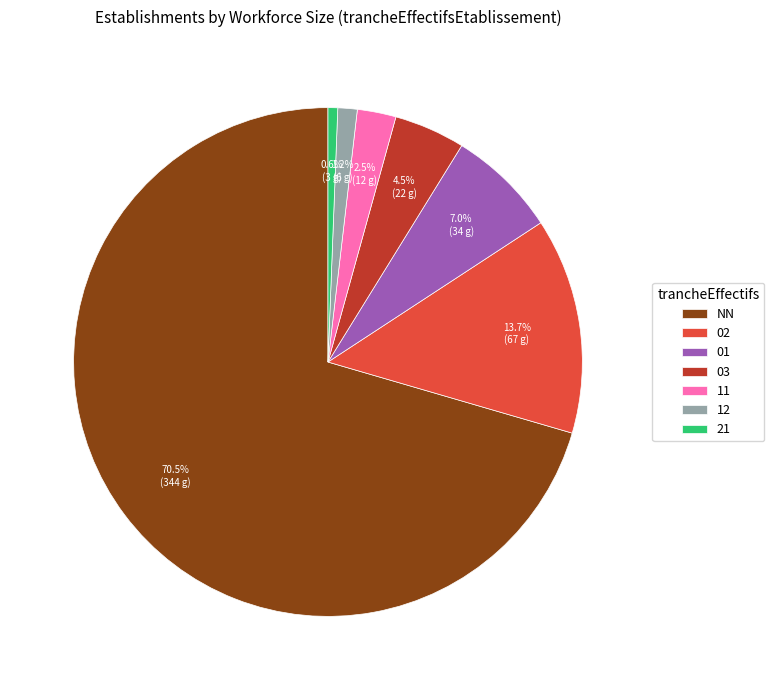

What portion of the pie excludes 03?

95.5%